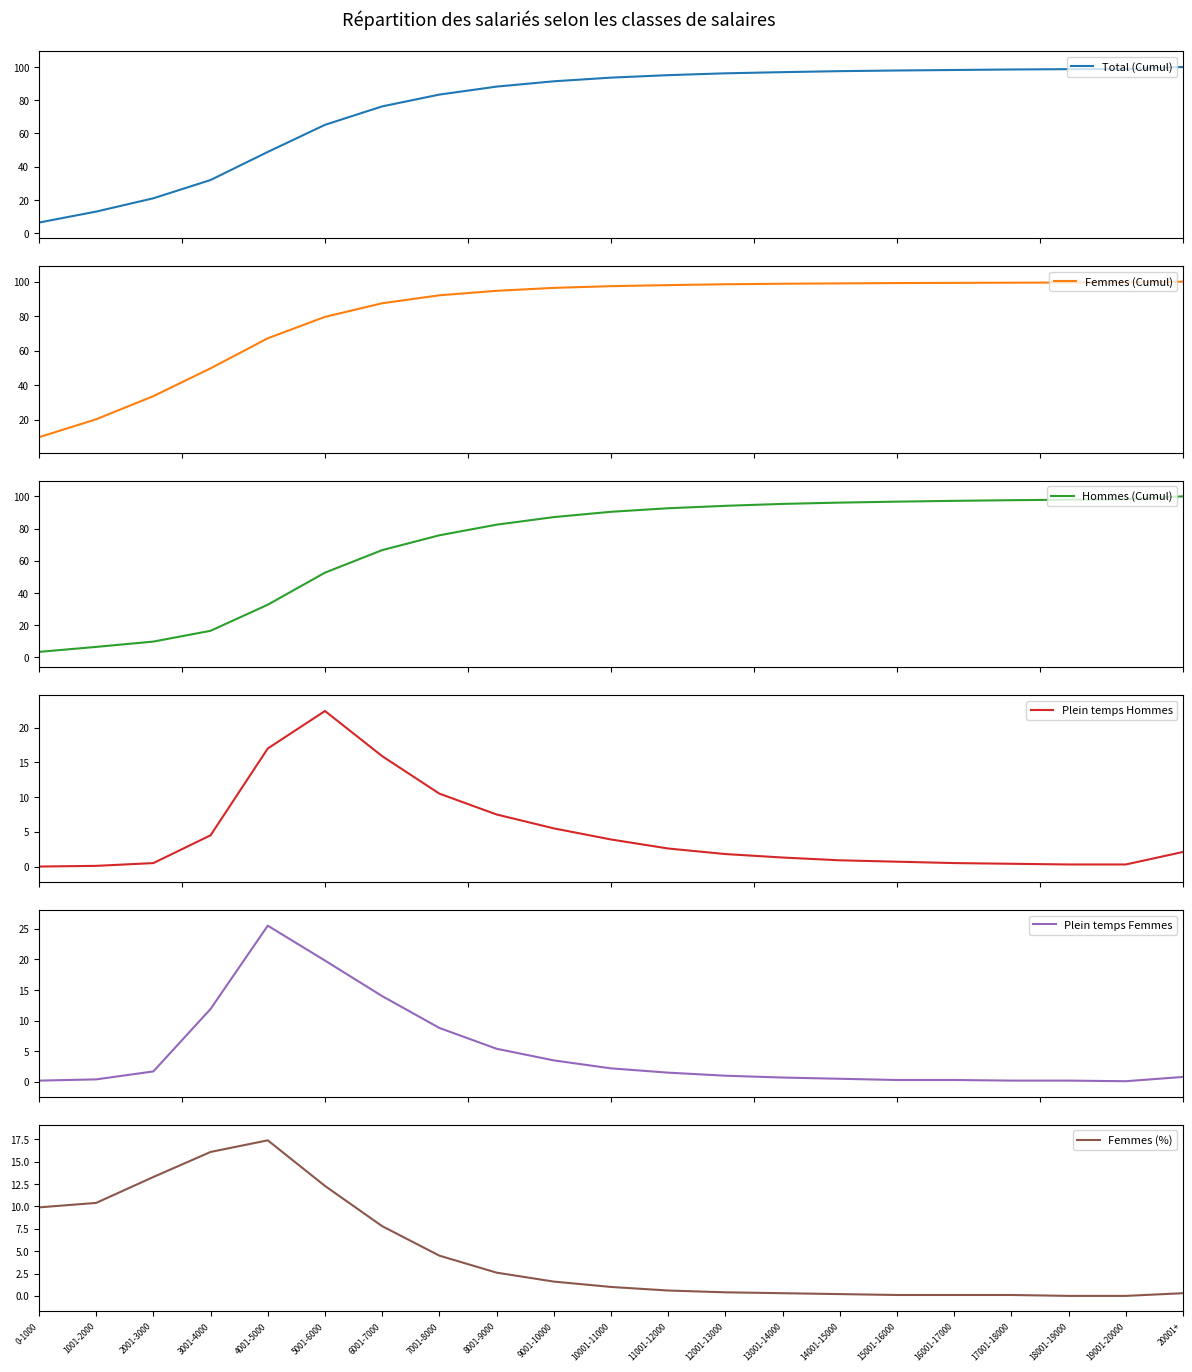

What is the label of the 12th point from the left?

11001-12000